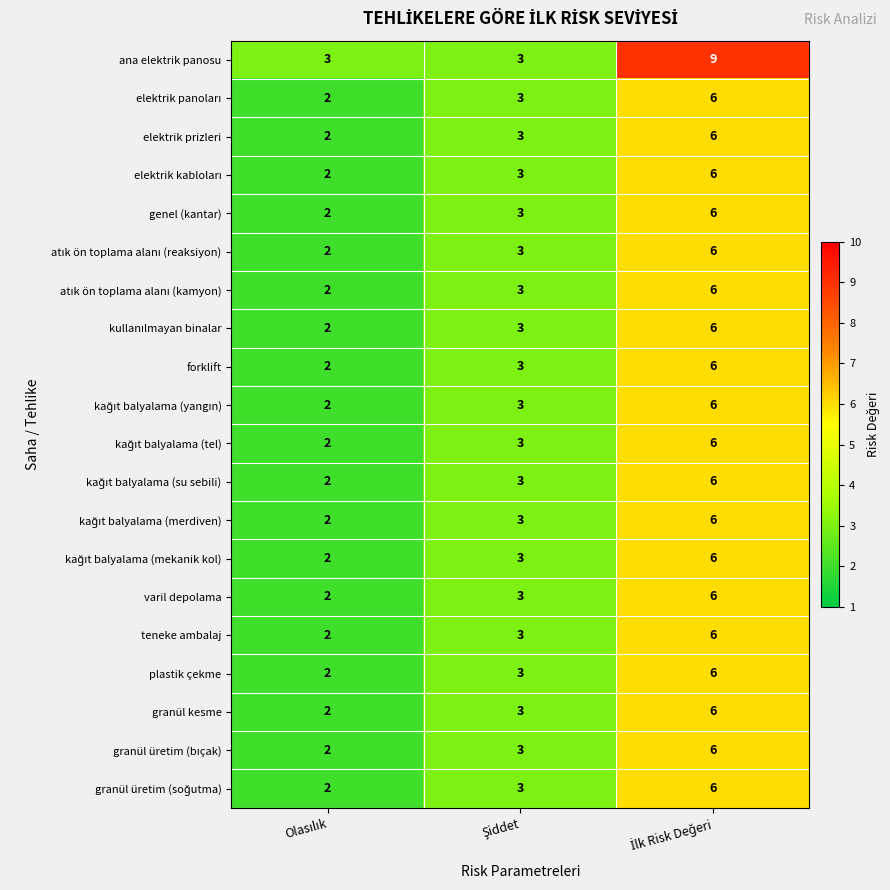

What is the greatest value displayed?

9